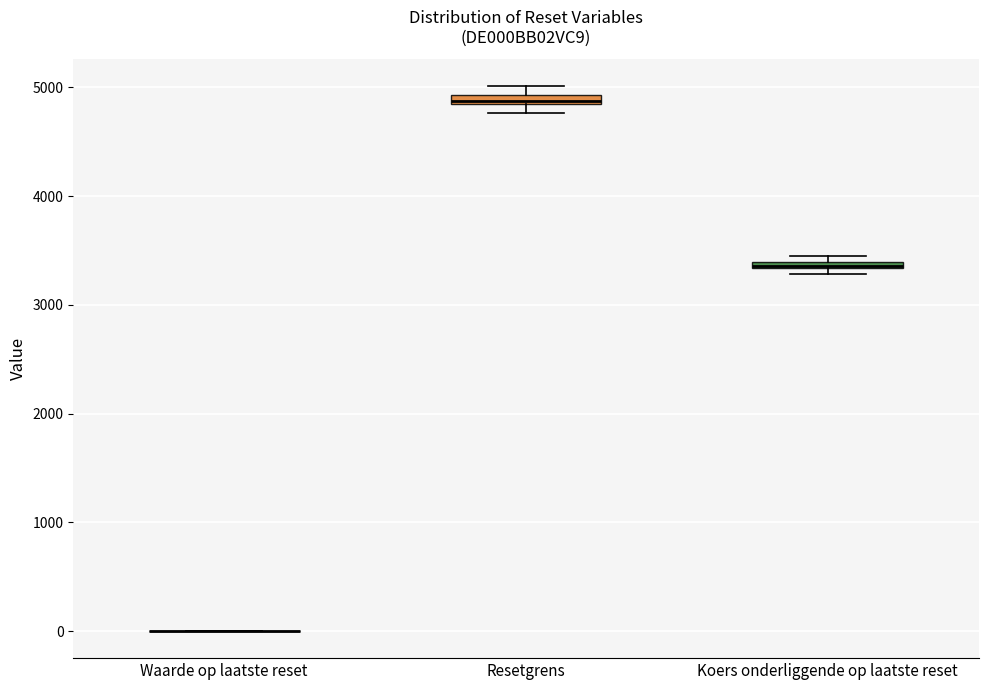

Where is the lower edge of the box for Koers onderliggende op laatste reset on the y-axis? The values are not printed on the chart, so give them approximately, as read against the axis.

3300